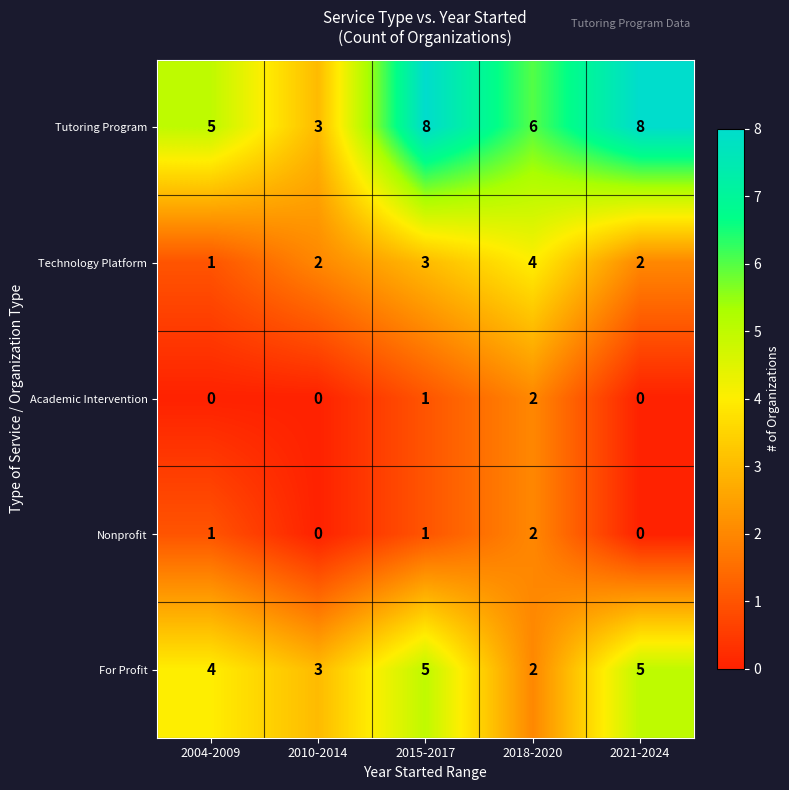

How many data points in Tutoring Program are less than 6?

2